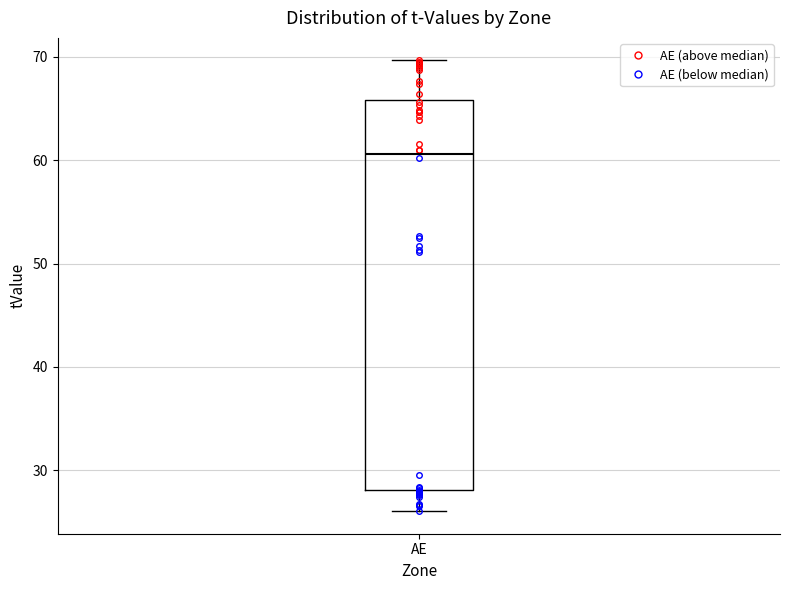

Where is the lower edge of the box for AE on the y-axis? The values are not printed on the chart, so give them approximately, as read against the axis.

28